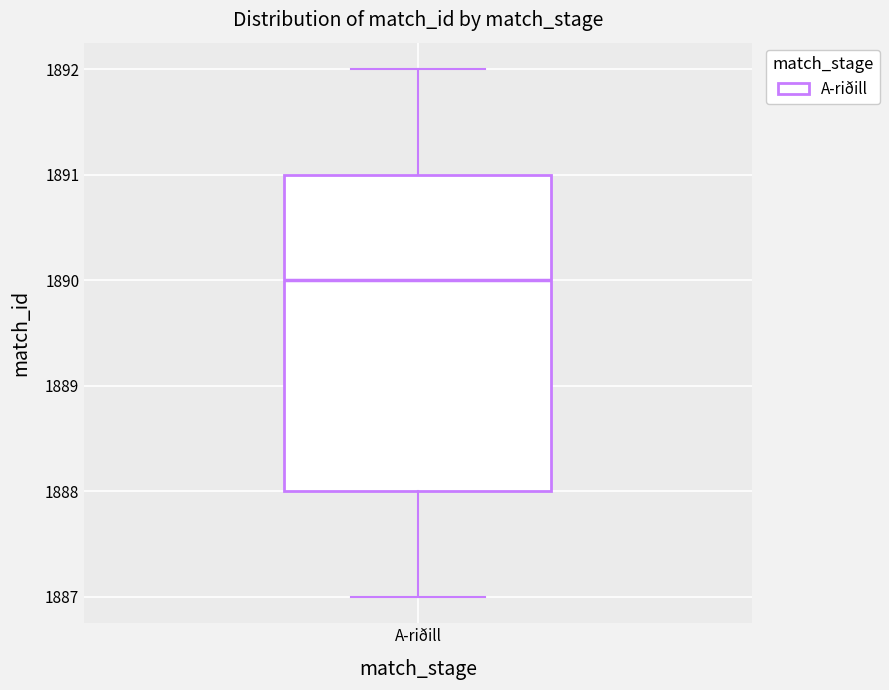

Transcribe this box plot: give where the median line is, the range the box spans, and where the two whiskers end, as read against the y-axis. The values are not printed on the chart, so give them approximately, as read against the axis.

median 1890, box 1888 to 1891, whiskers 1887 to 1892